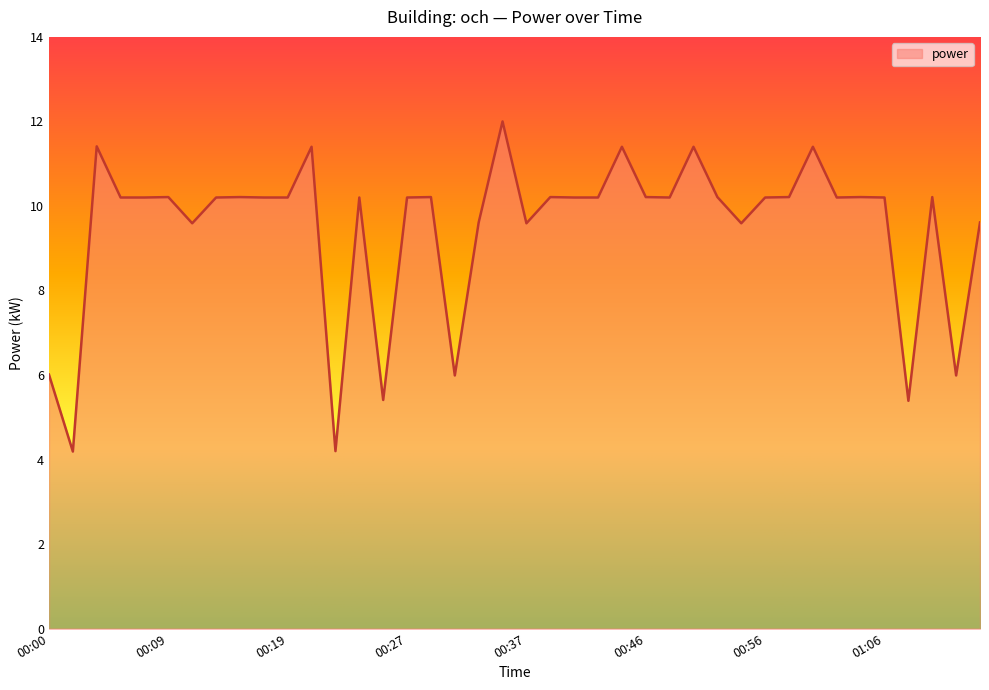

What is the maximum value shown in the chart?

12.0